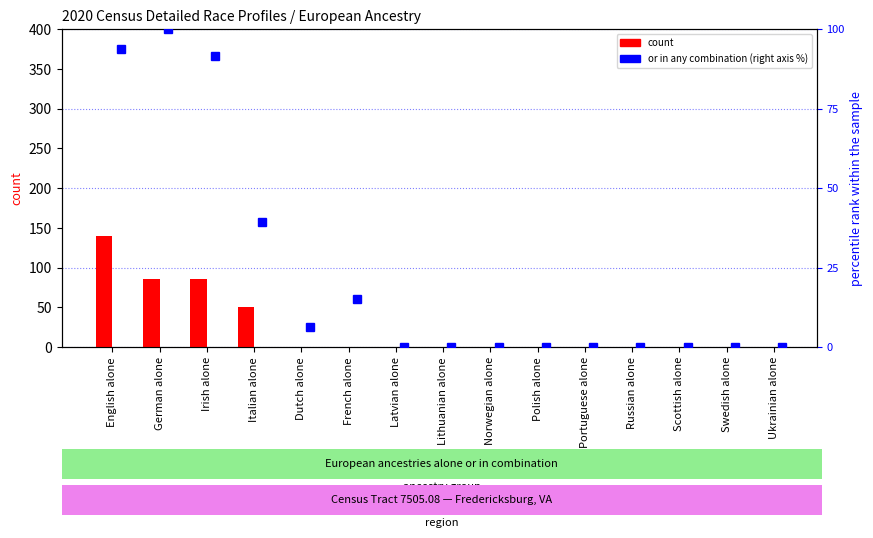

List the series in order of their peak value, highest first.

count, percentile rank within the sample